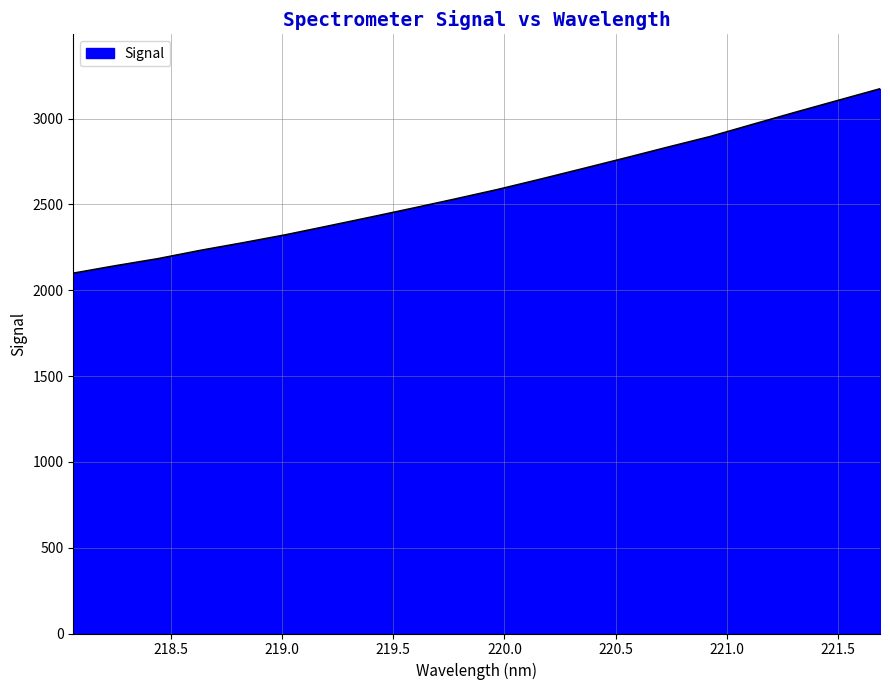

What is the difference between the maximum and minimum values?

1074.4